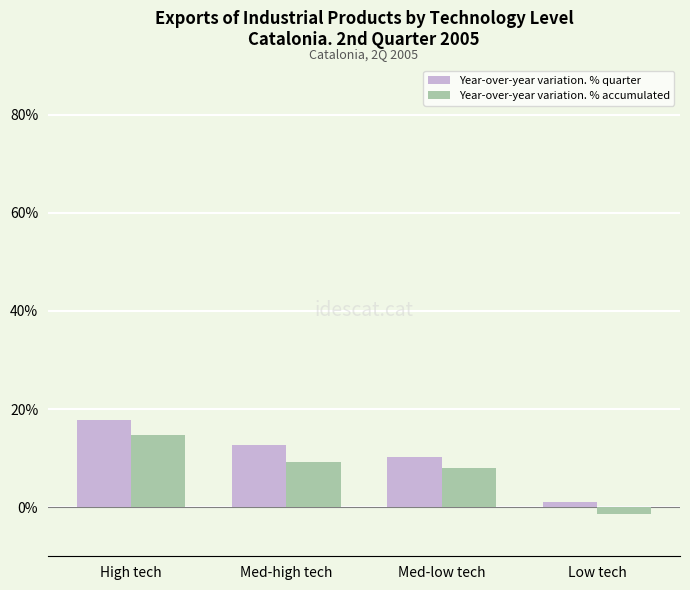

How many bars are there in each group?

2